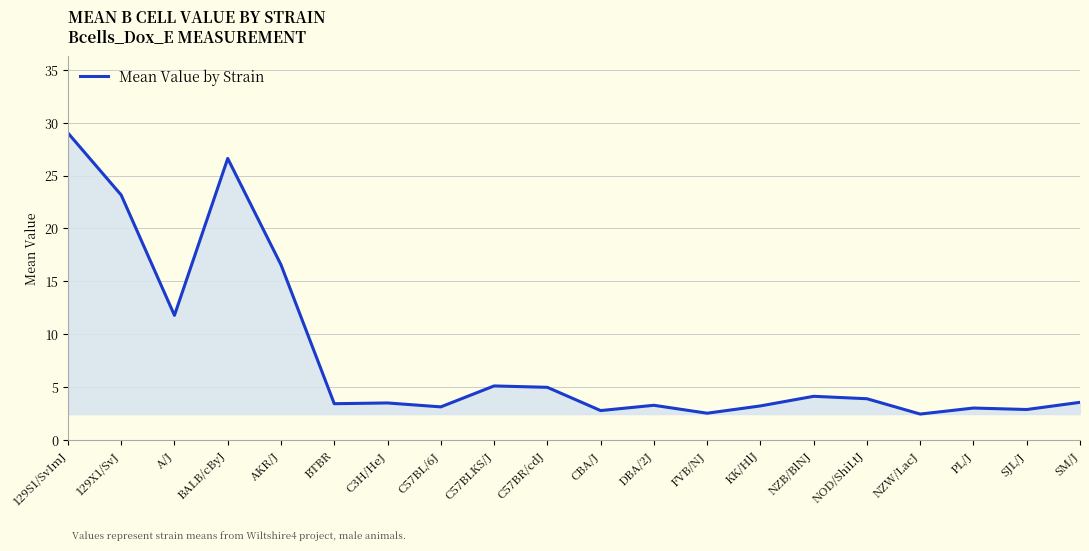

Is it true that the value at CBA/J is 4.9?

False